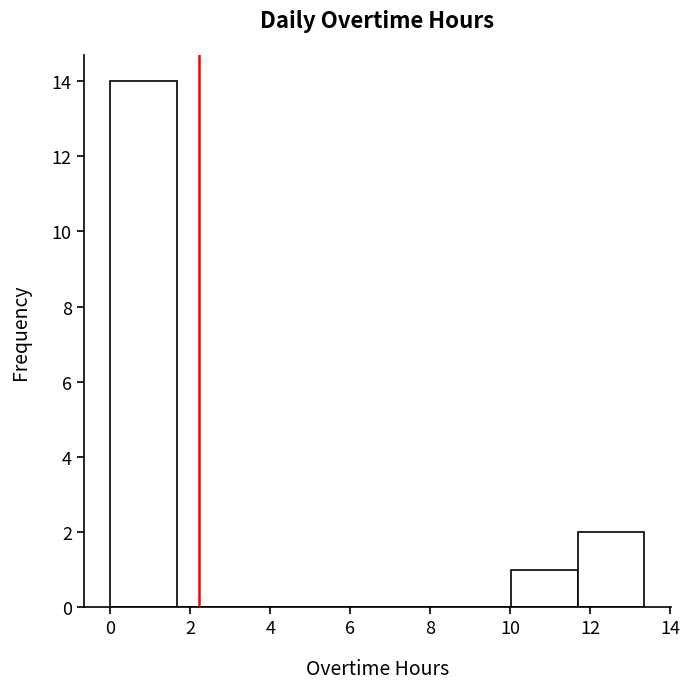

Reading left to right, list every bar in this chart as the range it spans on the x-axis followed by its height. Neither the bar edges nor the heights are printed on the chart, so give them approximately, as read against the axes.

0.0 to 1.6: 14
1.6 to 3.4: 0
3.4 to 5.0: 0
5.0 to 6.6: 0
6.6 to 8.4: 0
8.4 to 10.0: 0
10.0 to 11.6: 1
11.6 to 13.4: 2